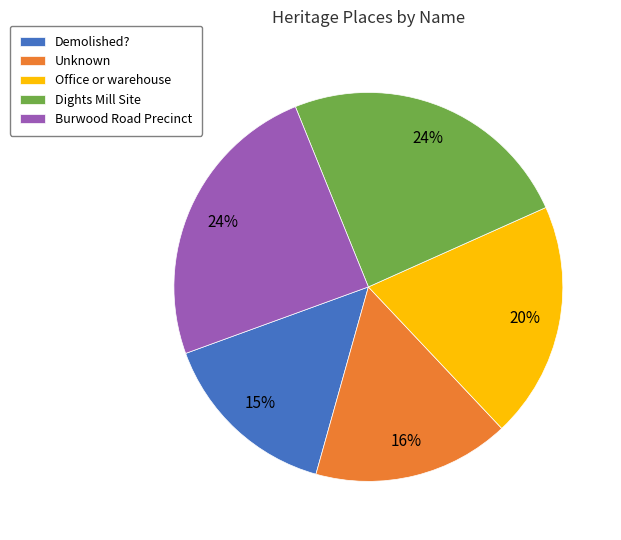

True or false: Office or warehouse accounts for 20% of the total.

True